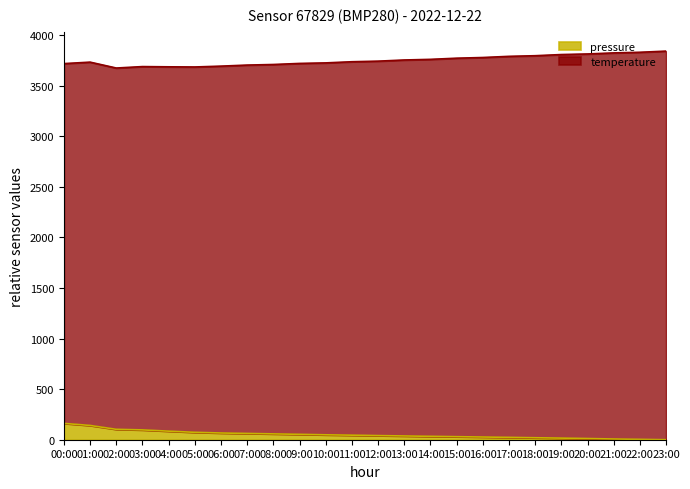

List the labels in order of value, smallest first.

23:00, 22:00, 21:00, 20:00, 19:00, 18:00, 17:00, 16:00, 15:00, 14:00, 13:00, 12:00, 11:00, 10:00, 09:00, 08:00, 07:00, 06:00, 05:00, 04:00, 03:00, 02:00, 01:00, 00:00